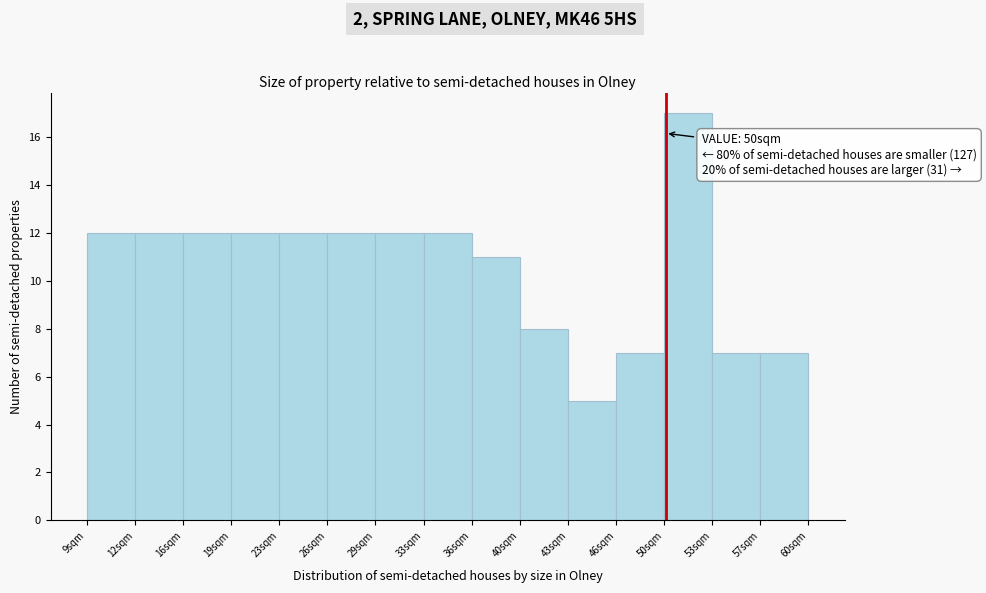

Which range on the x-axis has the tallest bar?

50.0 to 53.5